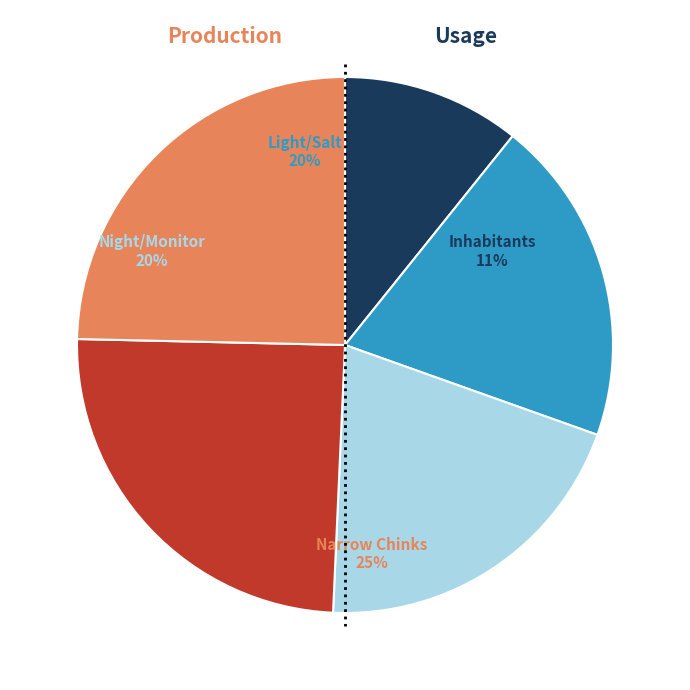

Does any single category account for the majority?

No